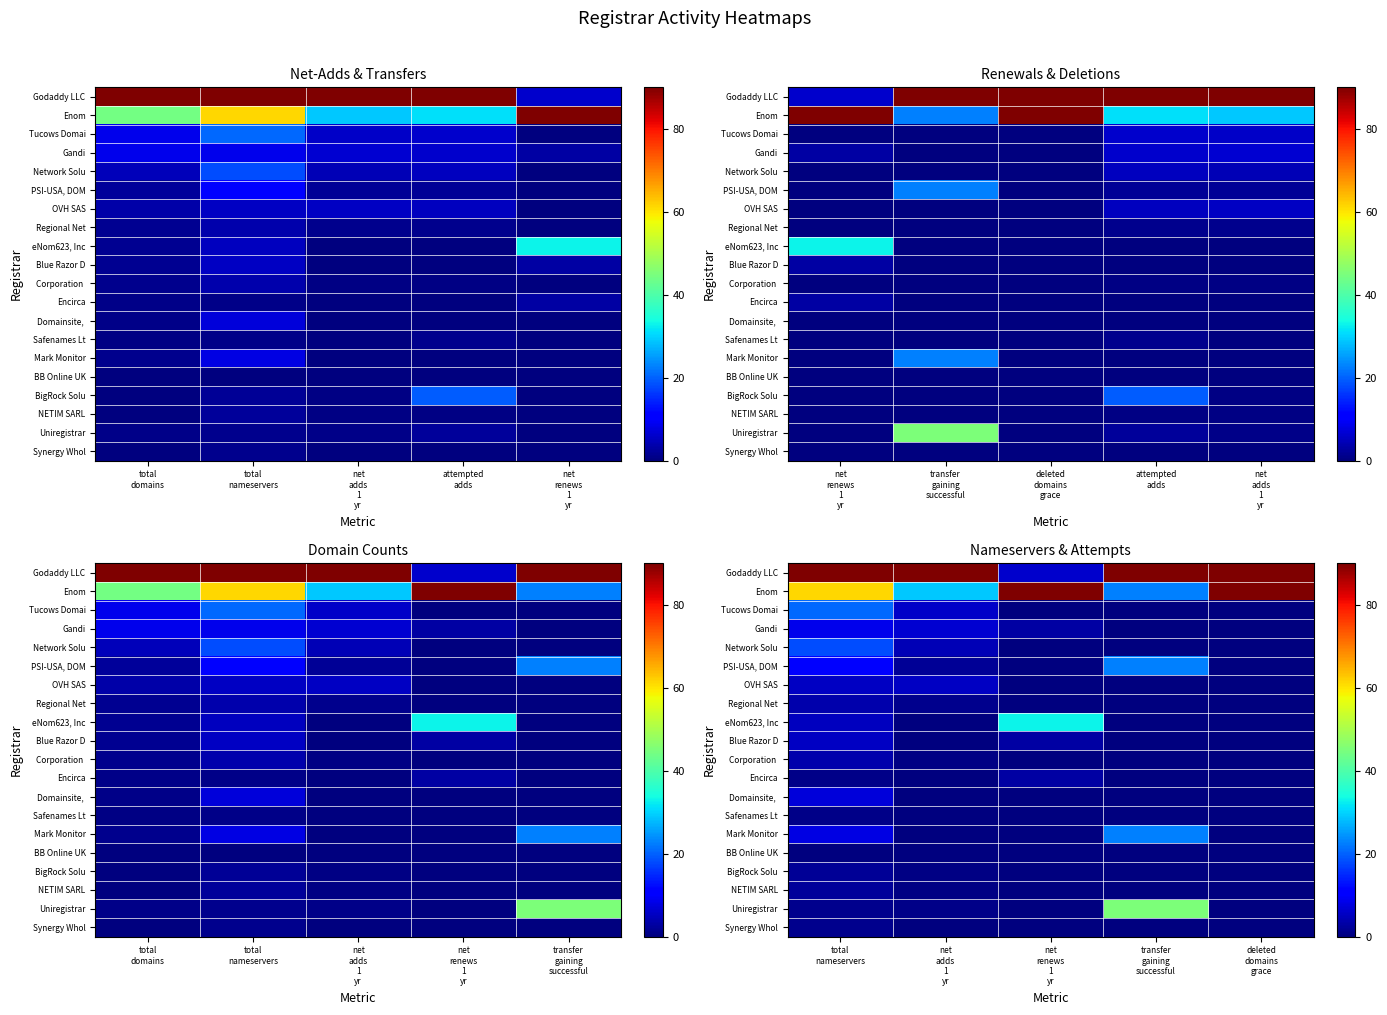

Which category has the lowest value across all series?

net renews 1 yr